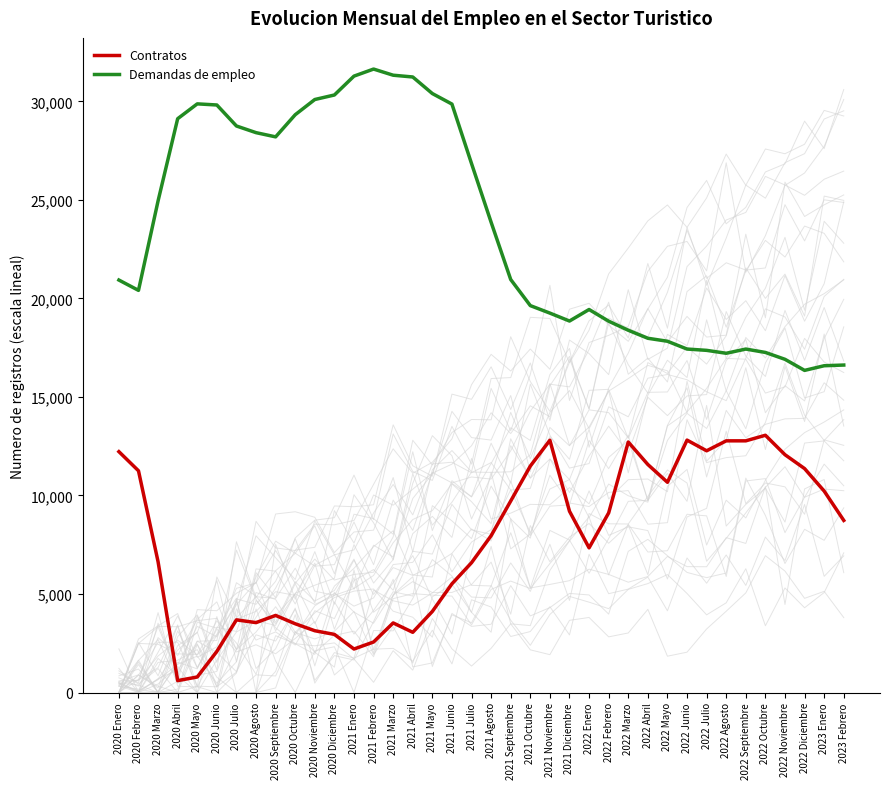

List the series in order of their overall mean, lowest first.

Contratos, Demandas de empleo